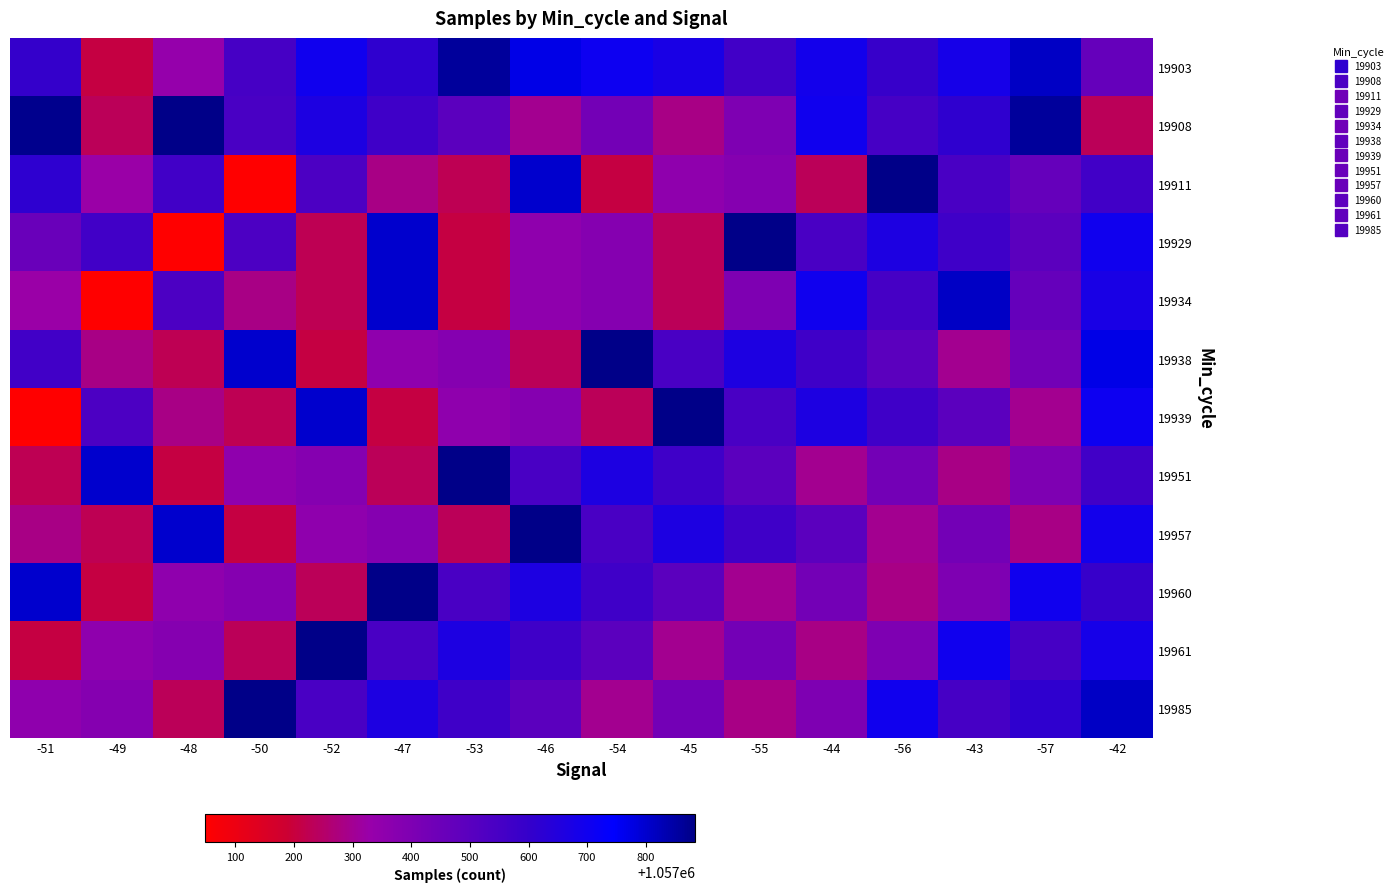

Rank the series at -57 from lowest to highest value.

19957, 19939, 19951, 19938, 19911, 19934, 19929, 19961, 19985, 19960, 19903, 19908